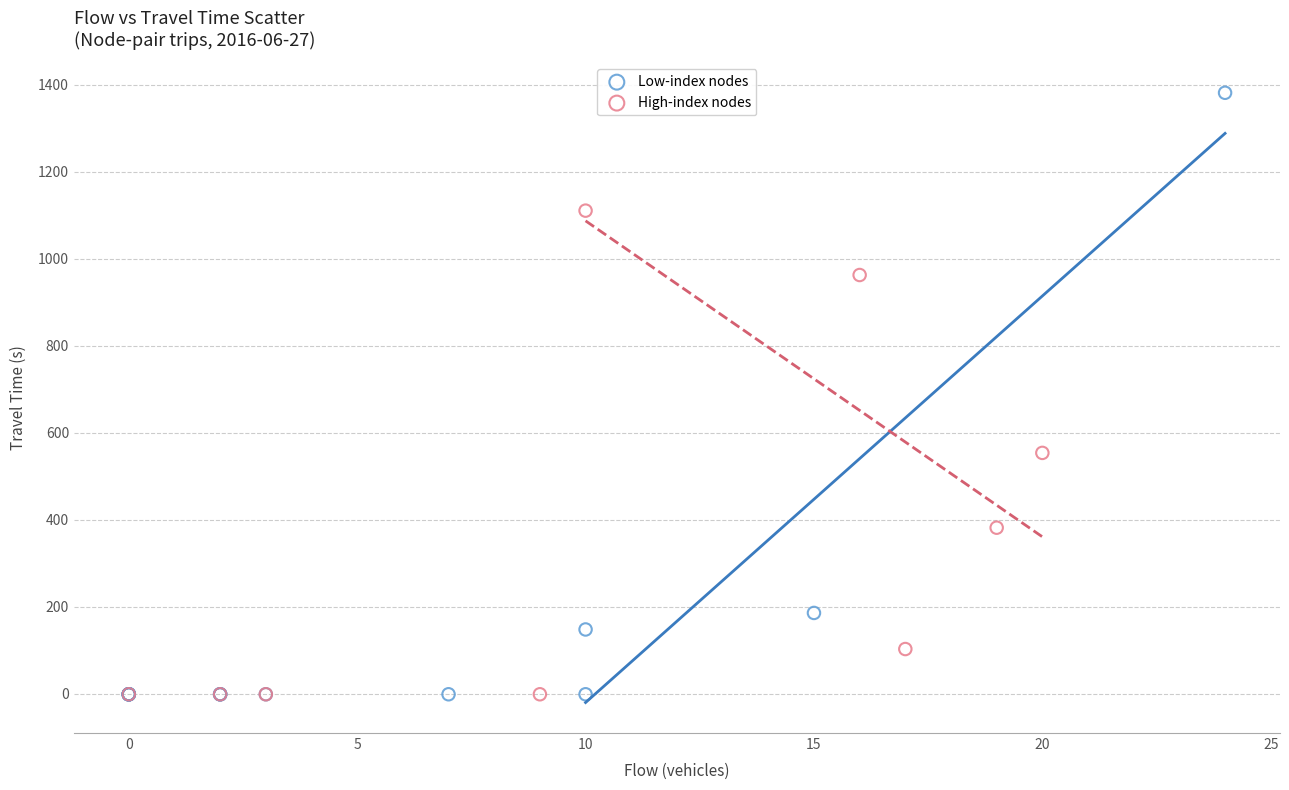

Which series has the largest Y range (max minus min)?

Low-index nodes